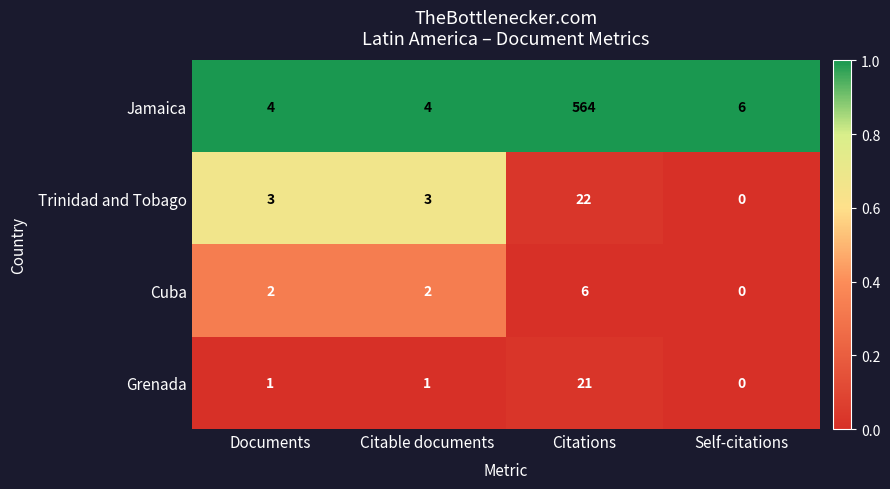

What is the sum of all Grenada values?

23